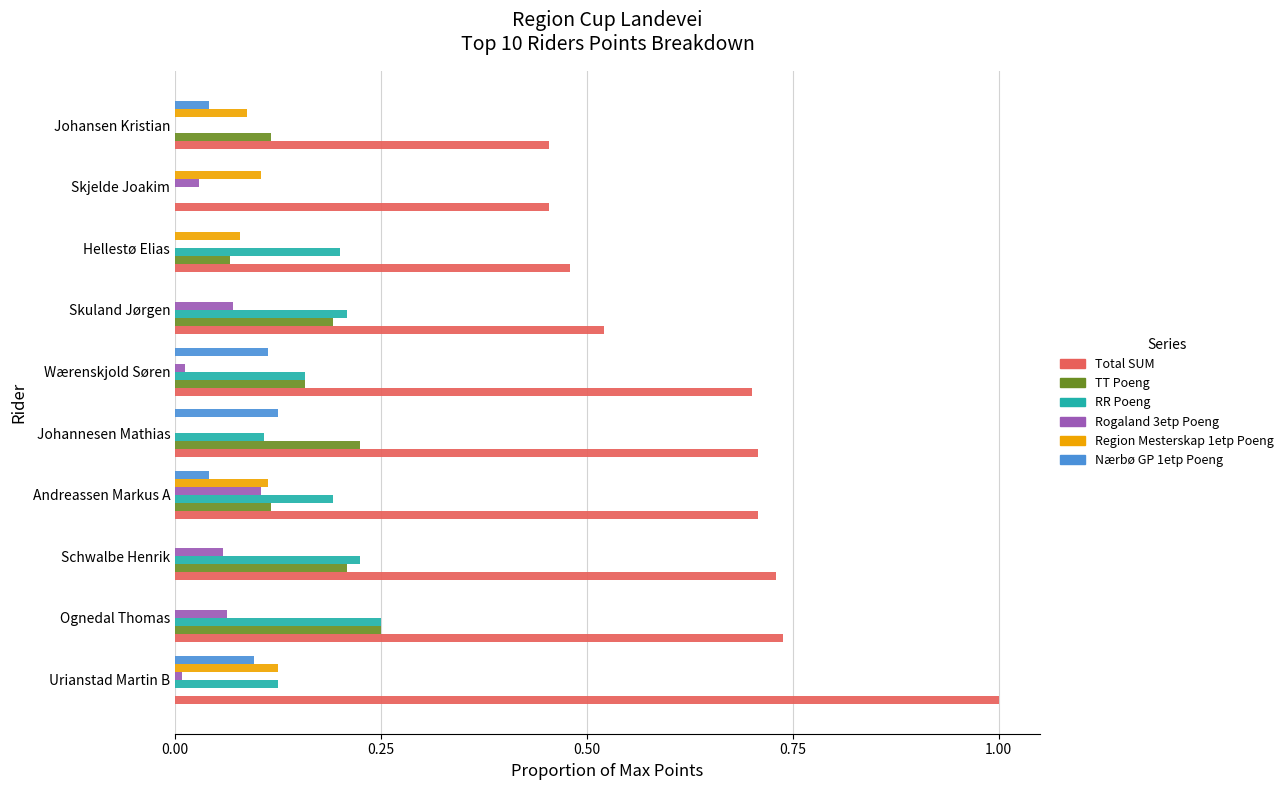

Between Wærenskjold Søren and Skuland Jørgen, which series saw the biggest shift?

Total SUM